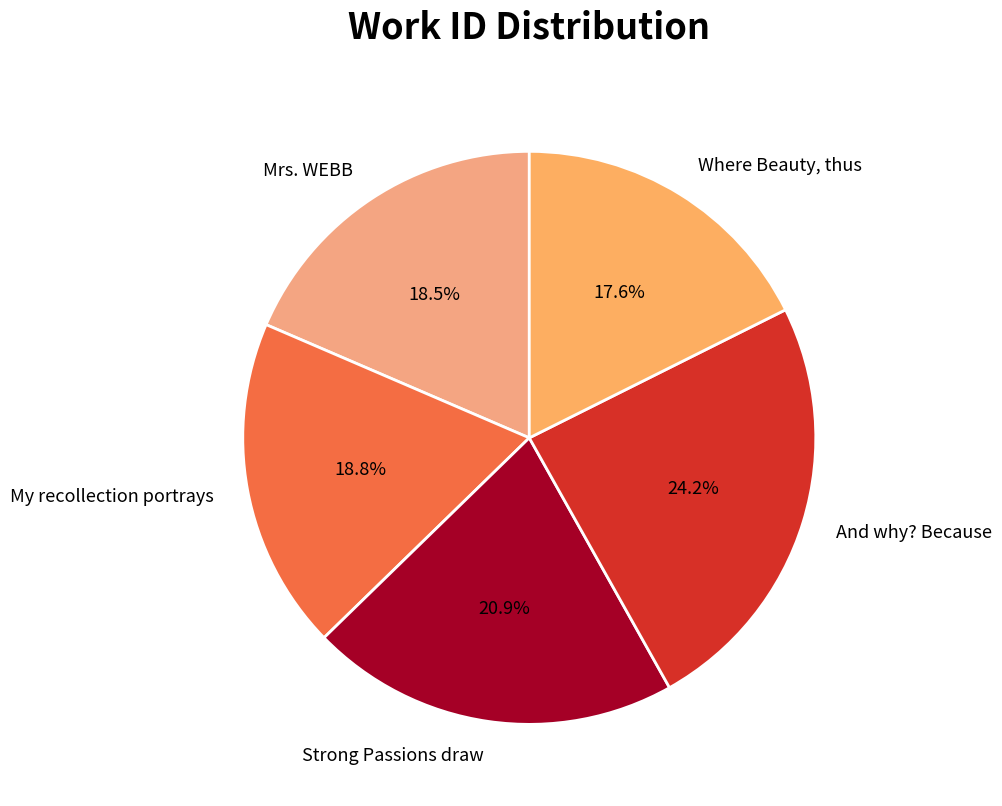

To the nearest percent, what is the difference between the largest and smallest slice percentages?

7%